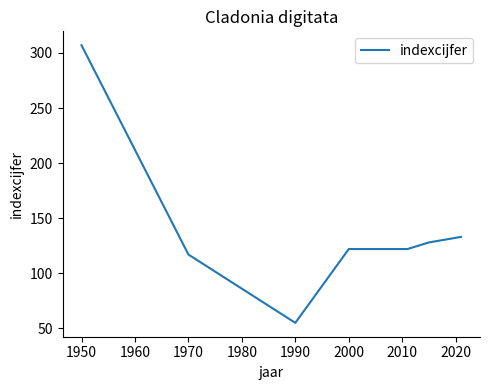

What is the maximum value shown in the chart?

307